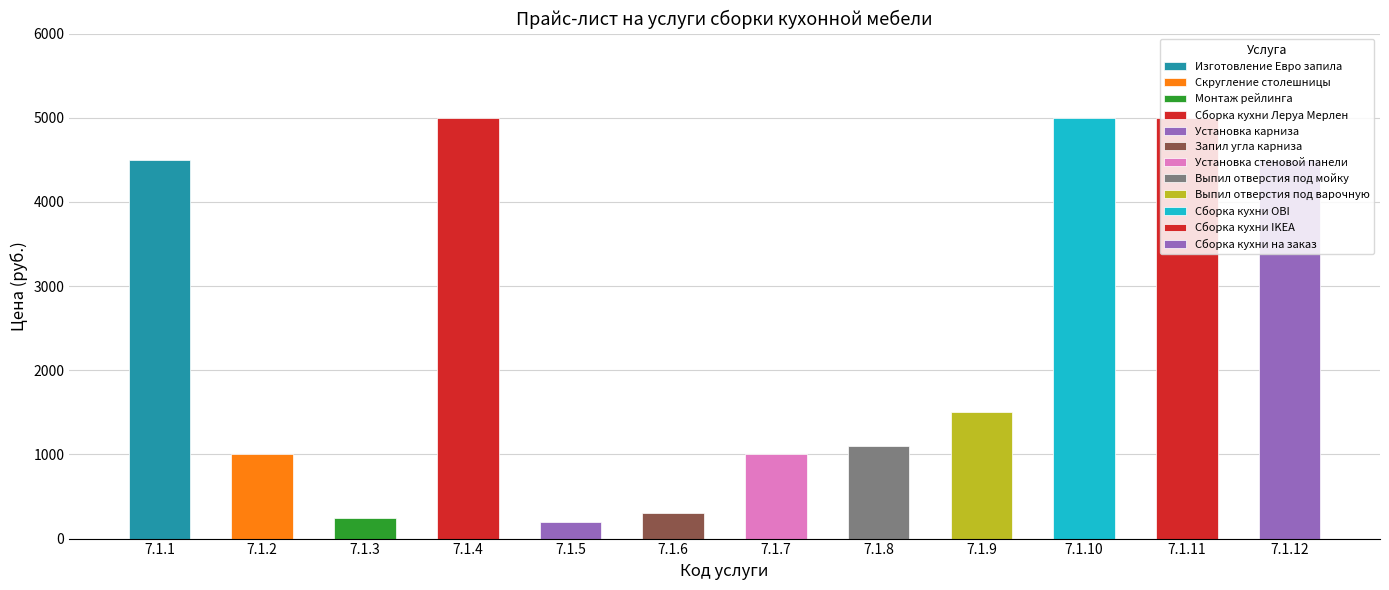

Reading right to left, transcribe all the data shown in this chart.

7.1.12=4500	7.1.11=5000	7.1.10=5000	7.1.9=1500	7.1.8=1100	7.1.7=1000	7.1.6=300	7.1.5=200	7.1.4=5000	7.1.3=250	7.1.2=1000	7.1.1=4500